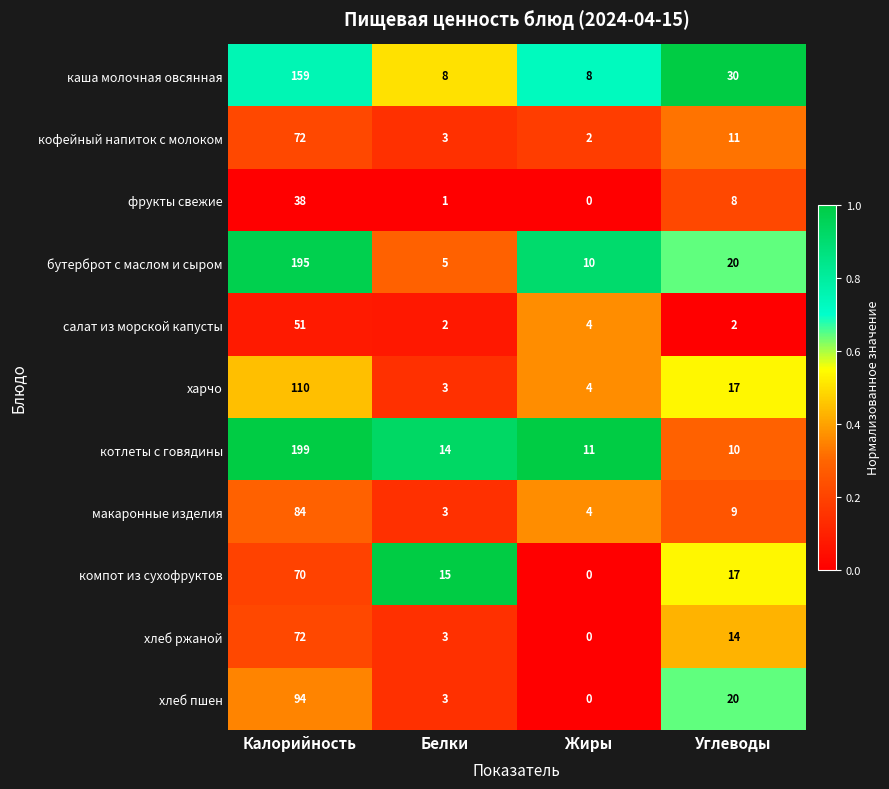

Is the value of компот из сухофруктов at Калорийность greater than the value of бутерброт с маслом и сыром at Белки?

Yes